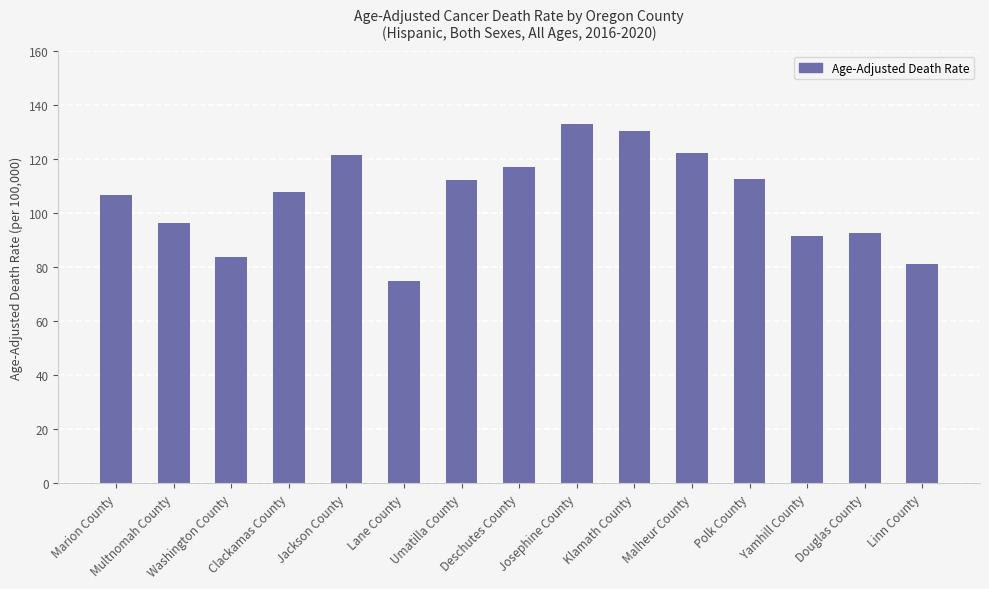

What is the value of the 9th bar from the left?

132.8